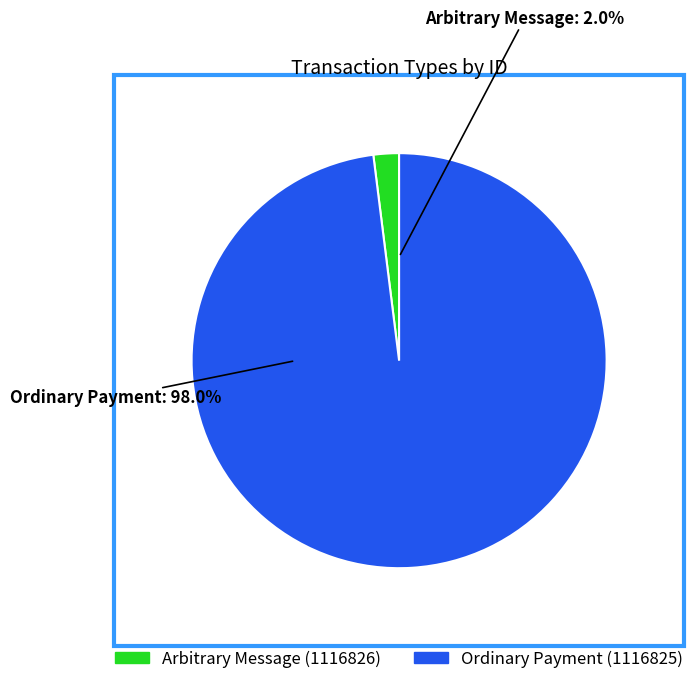

Between Arbitrary Message (1116826) and Ordinary Payment (1116825), which is larger?

Ordinary Payment (1116825)